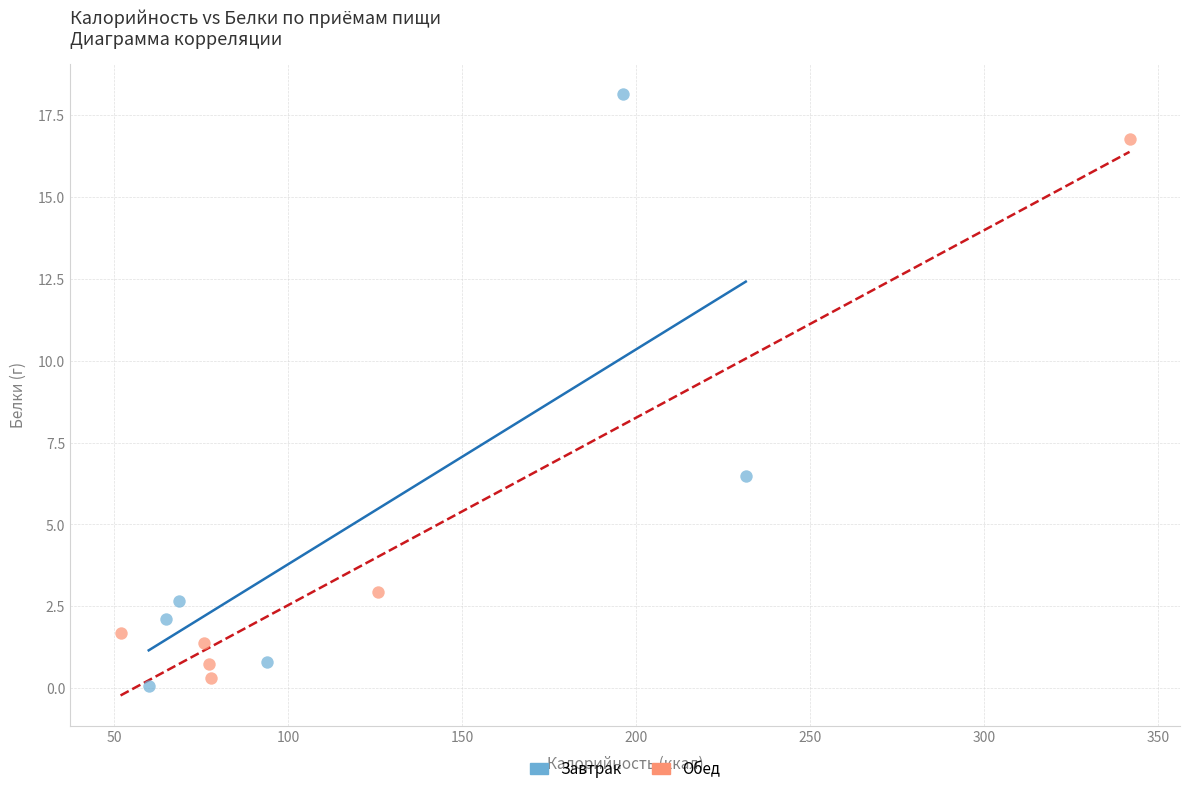

Which series contains the highest Y value?

Завтрак